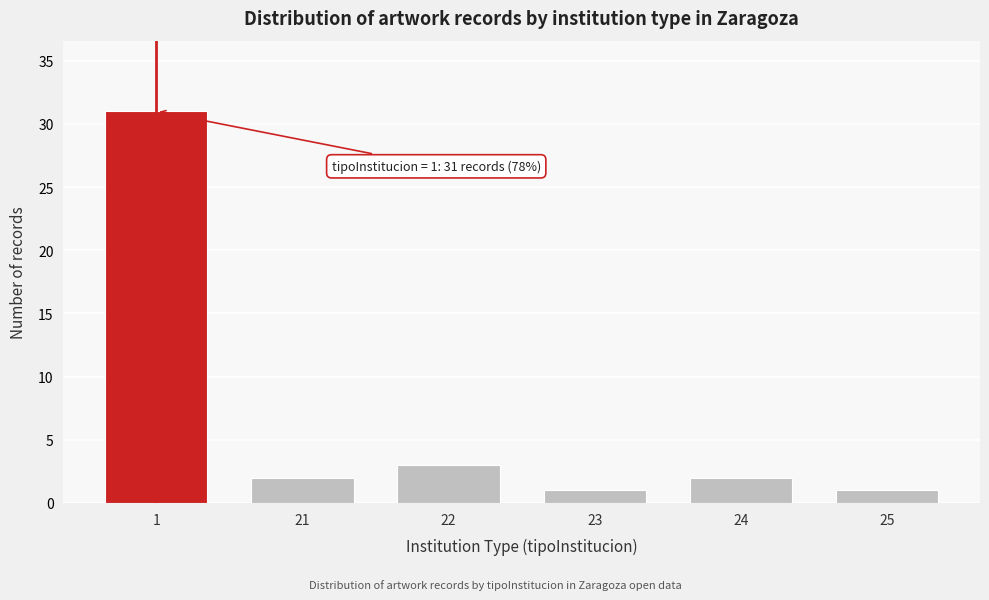

Reading left to right, extract all data points from this chart.

1=31	21=2	22=3	23=1	24=2	25=1